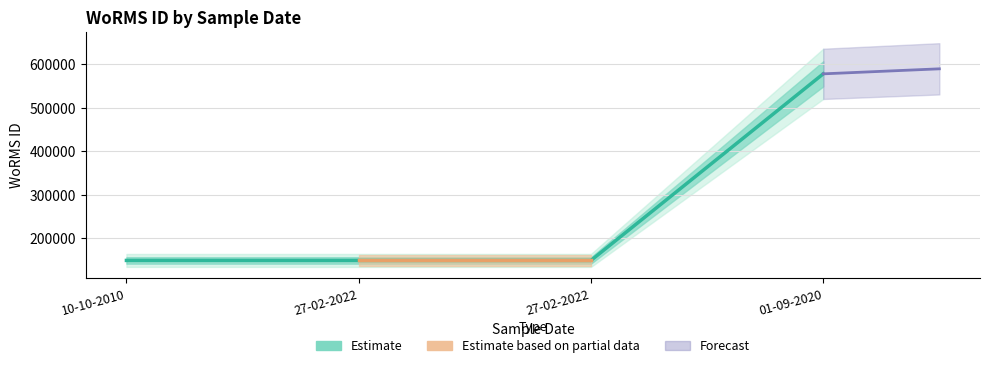

Read the value at 27-02-2022, to the nearest 100.

148900